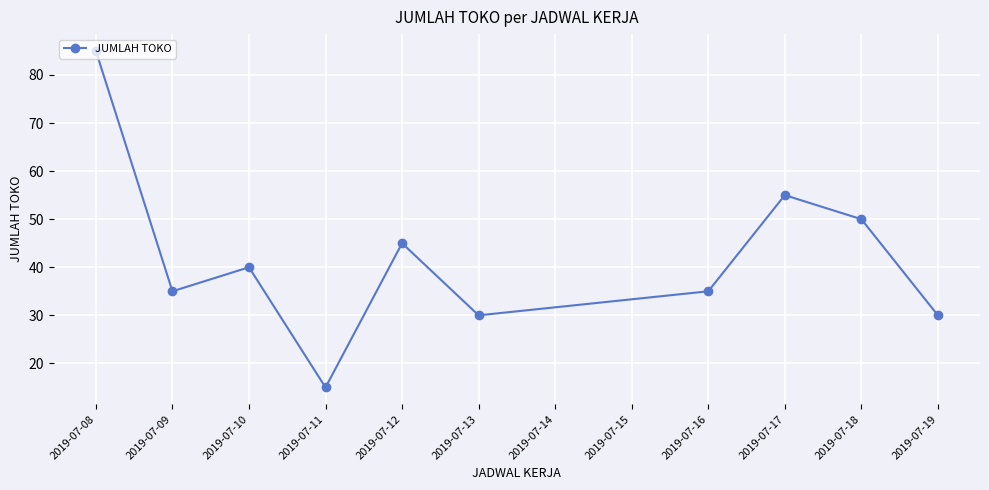

Reading left to right, list all the values displayed in this chart.

85	35	40	15	45	30	35	55	50	30